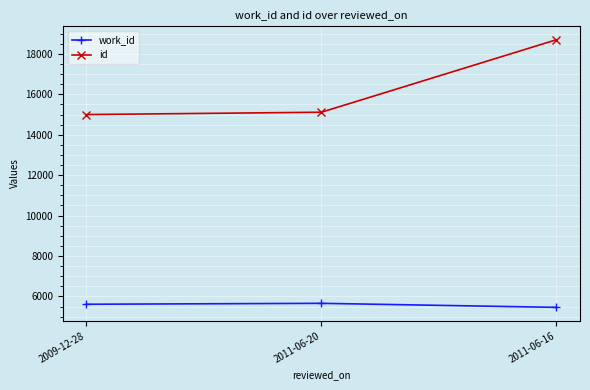

What is the highest value of the id series?

18702